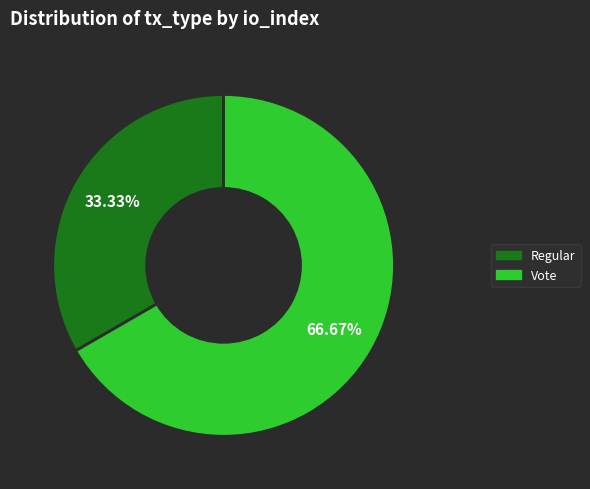

Is the sum of Vote and Regular greater than half?

Yes